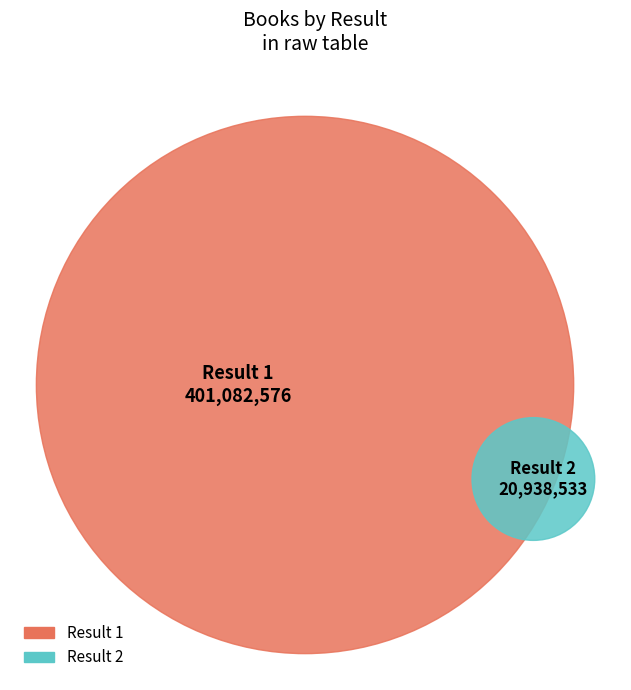

What is the smallest slice in the pie chart?

2